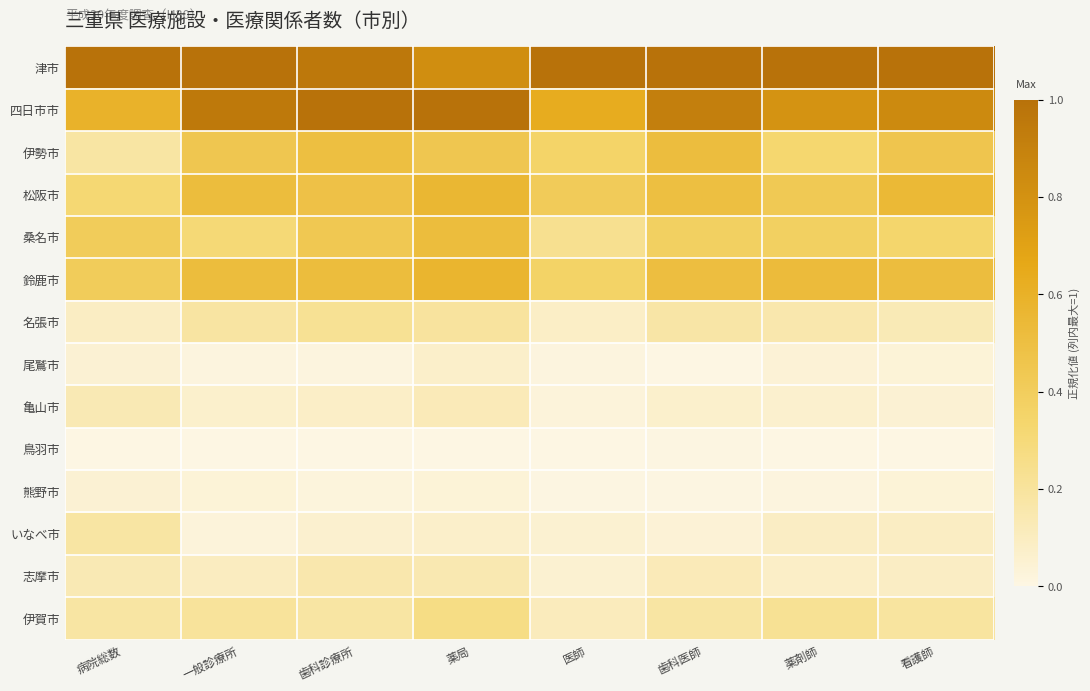

At which category is the sum across all series the highest?

薬局